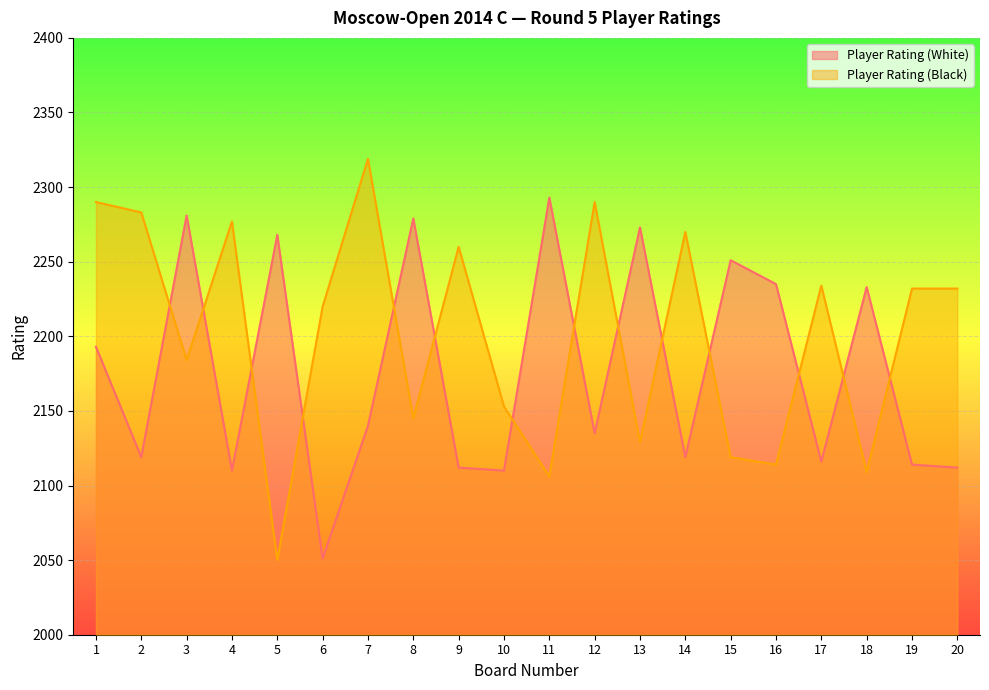

Reading right to left, transcribe all the data shown in this chart.

Player Rating (White): 20=2112	19=2114	18=2233	17=2116	16=2235	15=2251	14=2119	13=2273	12=2135	11=2293	10=2110	9=2112	8=2279	7=2140	6=2051	5=2268	4=2110	3=2281	2=2119	1=2193
Player Rating (Black): 20=2232	19=2232	18=2109	17=2234	16=2114	15=2119	14=2270	13=2129	12=2290	11=2106	10=2153	9=2260	8=2145	7=2319	6=2220	5=2050	4=2277	3=2184	2=2283	1=2290